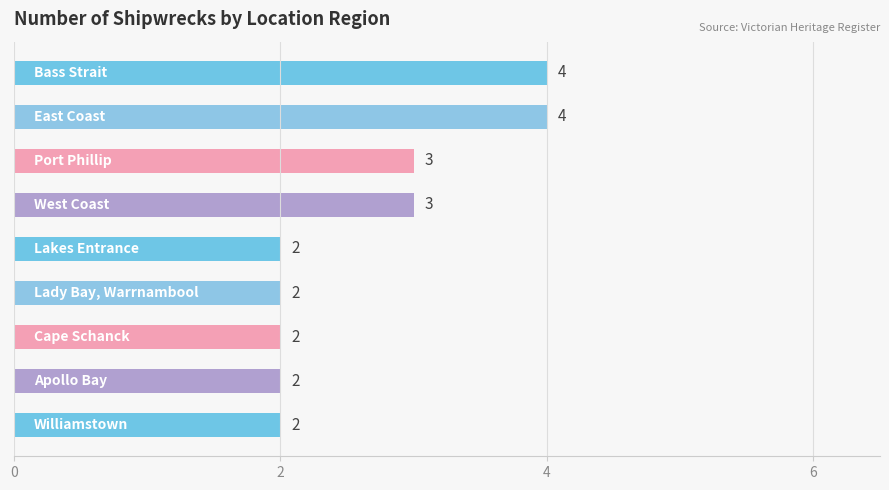

What is the greatest value displayed?

4